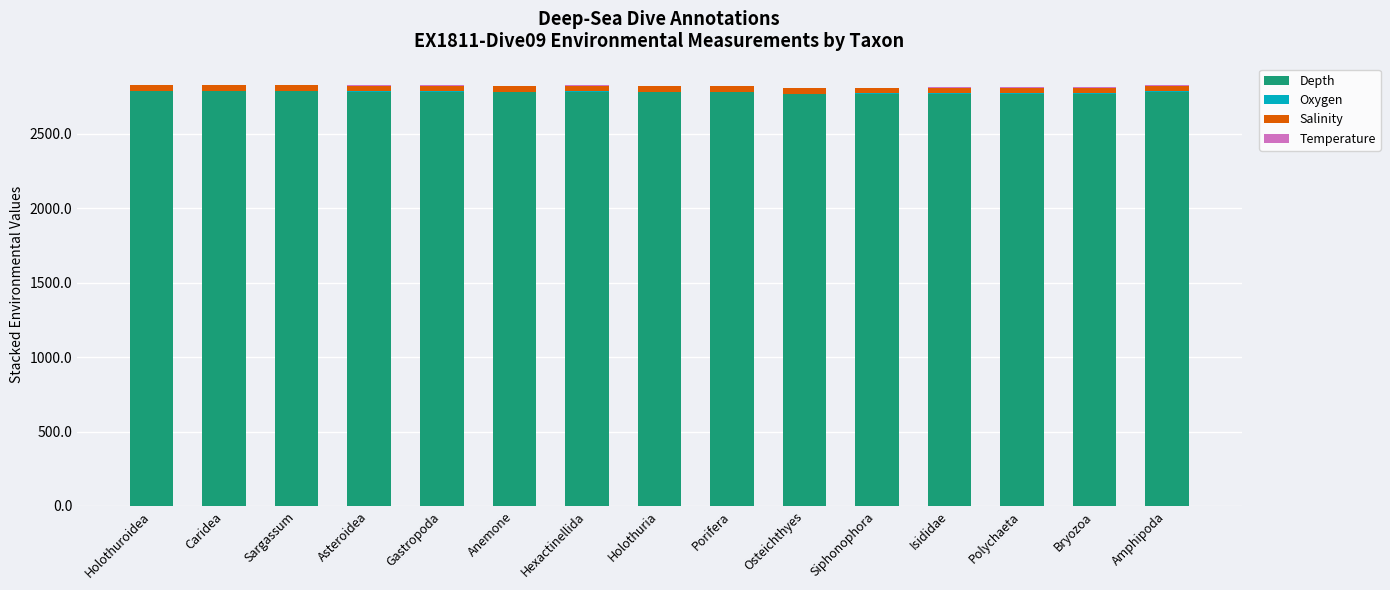

The value of Depth at Caridea is 2785.6. True or false?

True